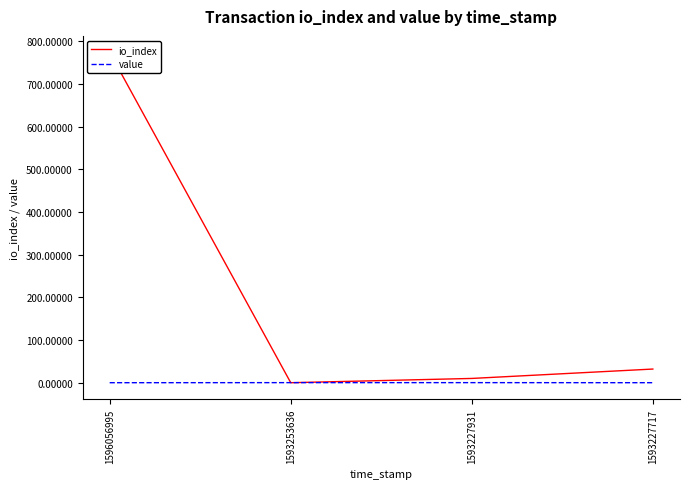

Where do io_index and value first cross each other?

1596056995 and 1593253636